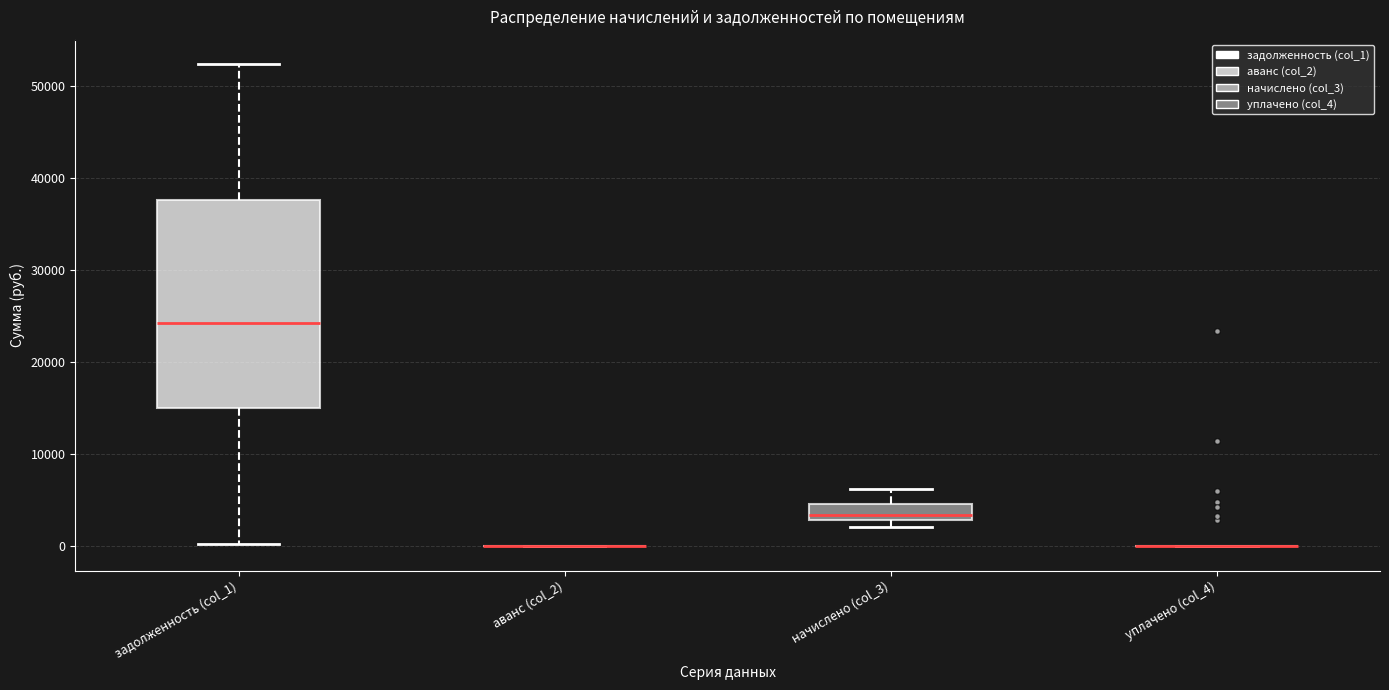

Where is the lower edge of the box for начислено (col_3) on the y-axis? The values are not printed on the chart, so give them approximately, as read against the axis.

3000